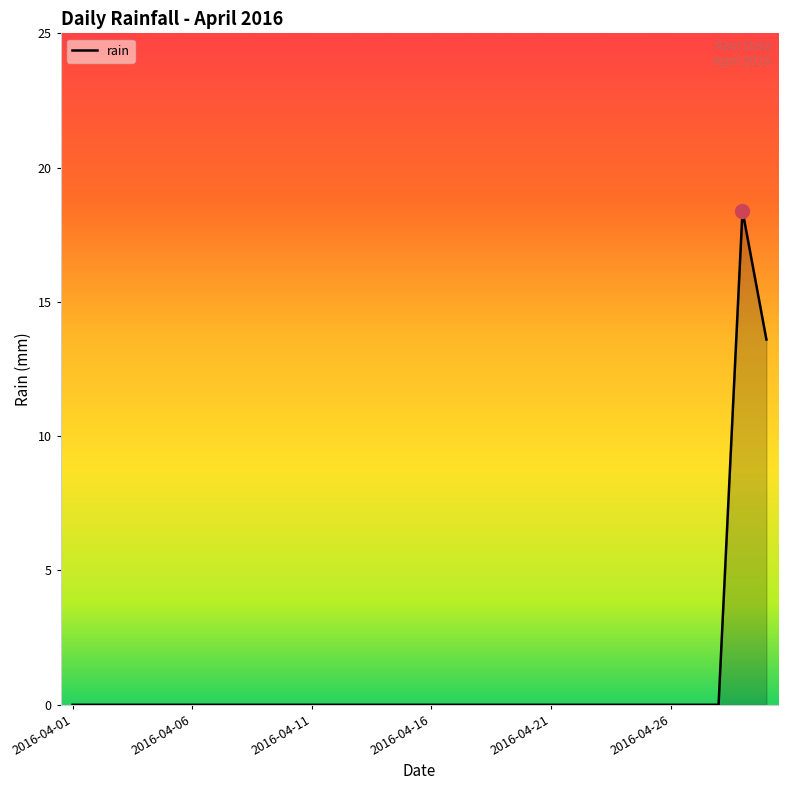

What is the difference between the maximum and minimum values?

18.4